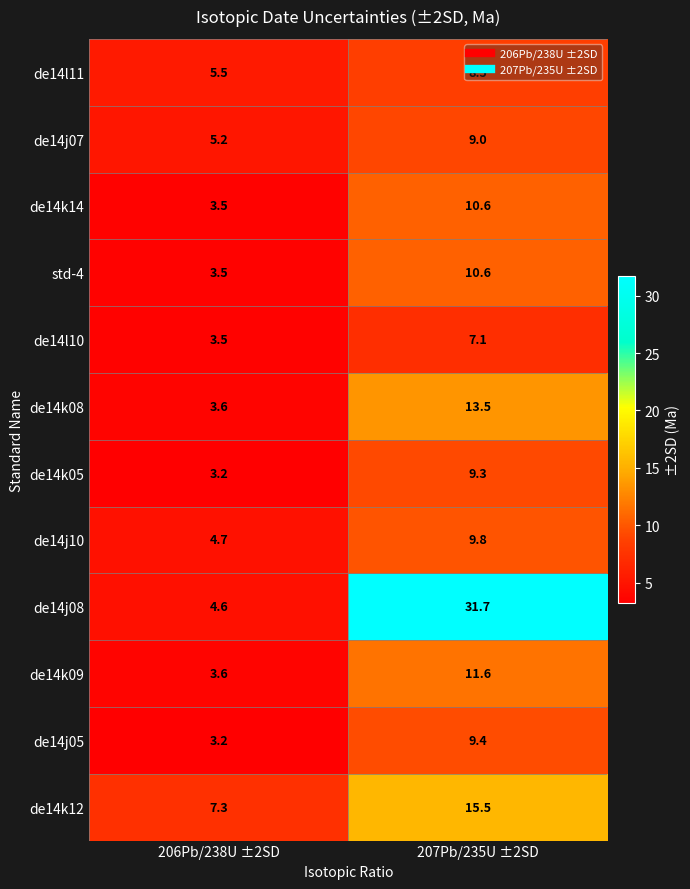

What is the minimum value shown in the chart?

3.2